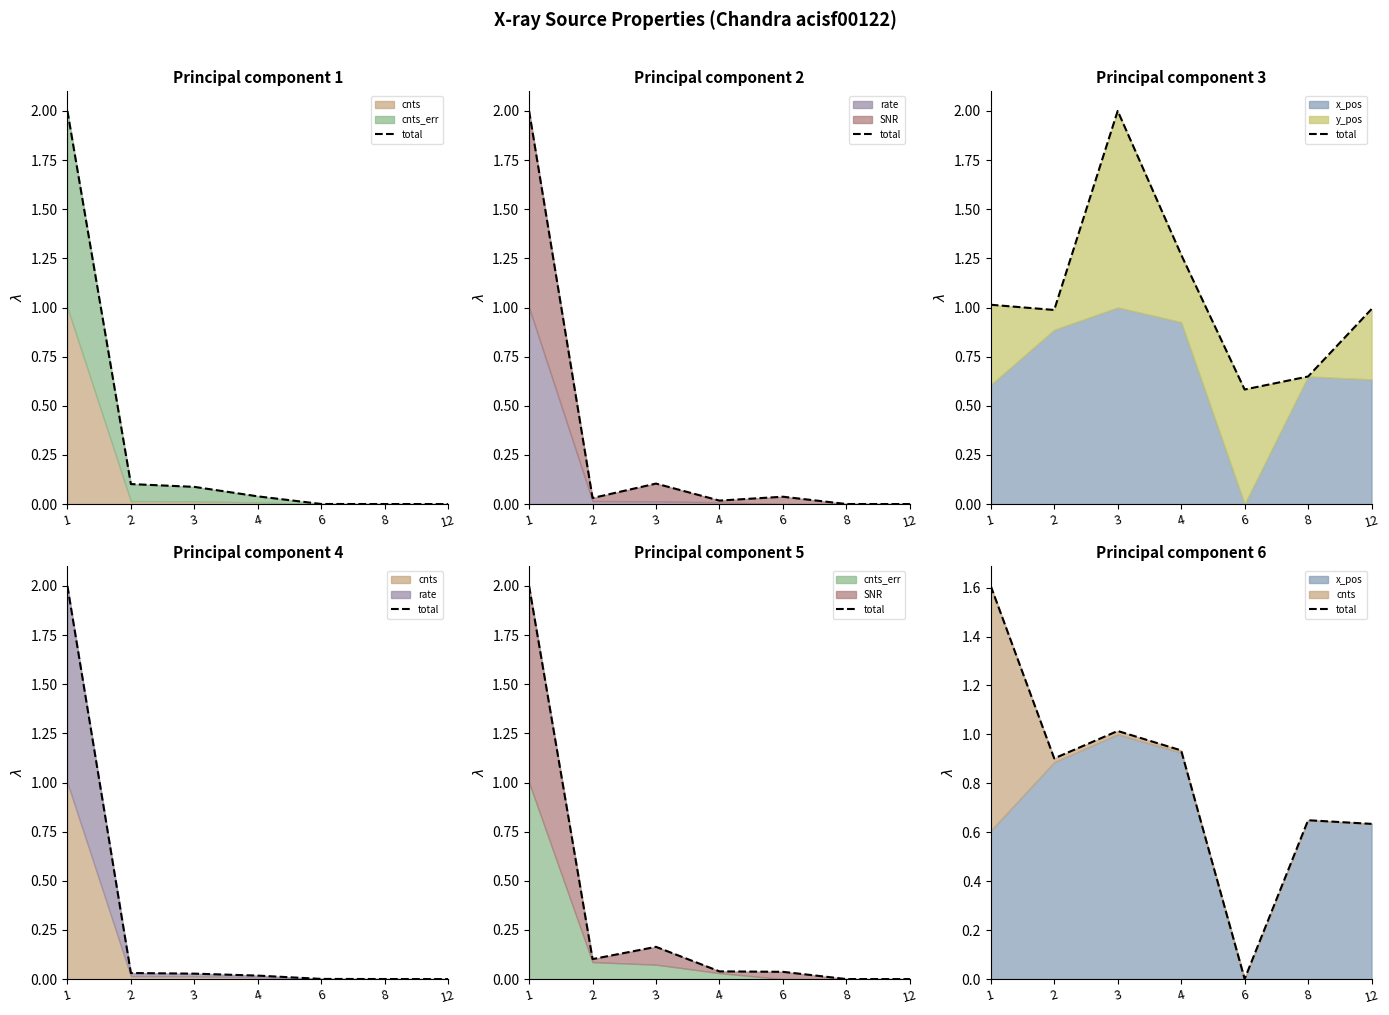

Does the chart display data point markers on the line(s)?

No